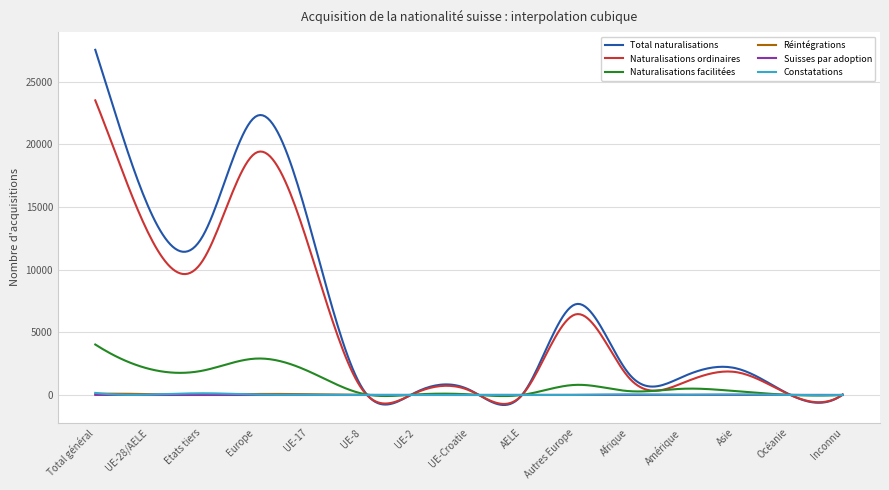

What is the average value of the Naturalisations ordinaires series?

5515.4